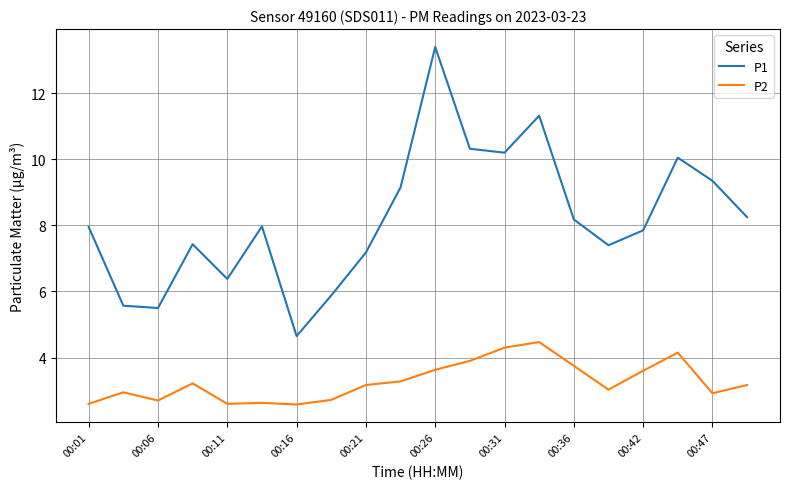

What is the sum of all P2 values?

65.4